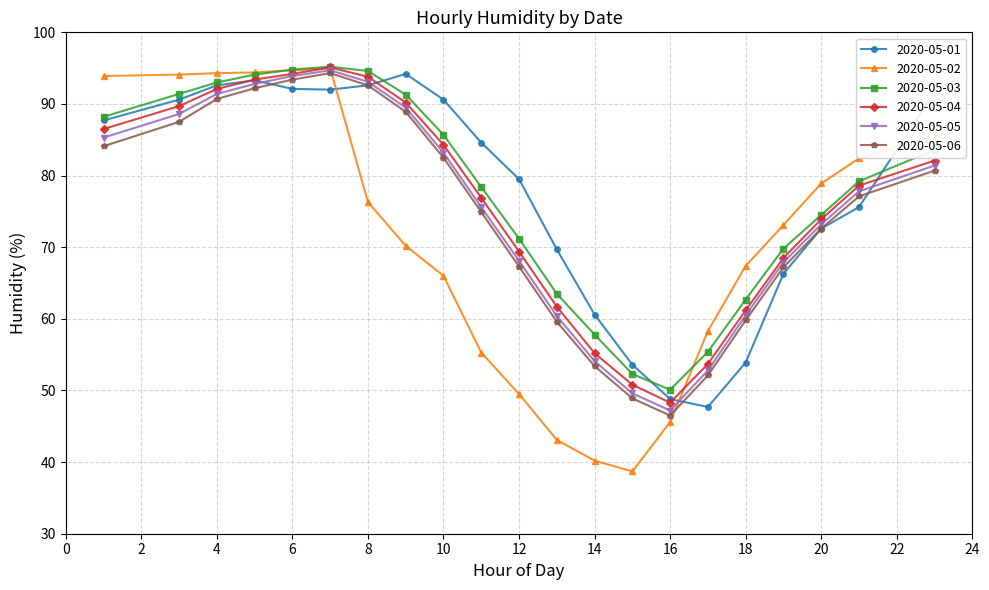

How many data points in 2020-05-04 are above 78?

11